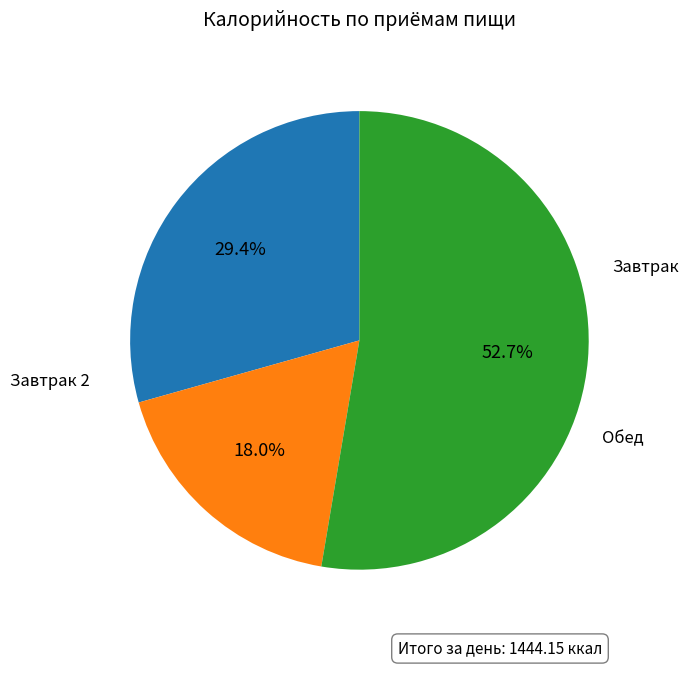

Does any single category account for the majority?

Yes